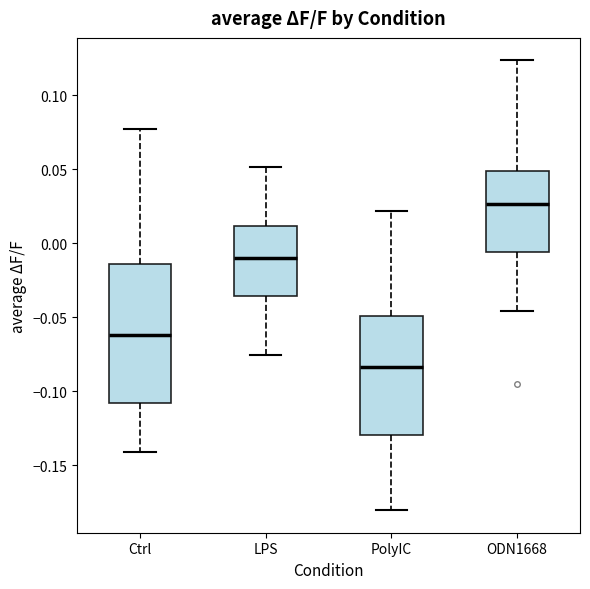

Which box has the lowest median line?

PolyIC